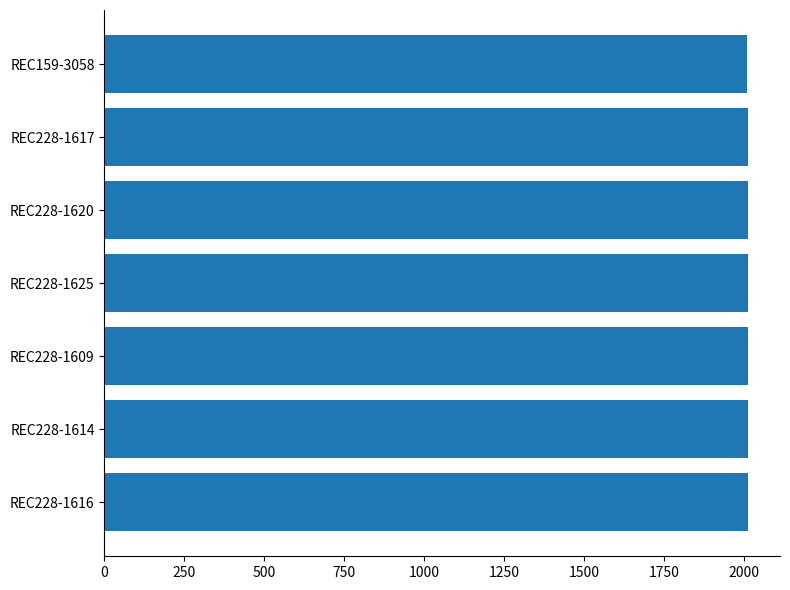

True or false: the data shows 3614 at REC159-3058.

False